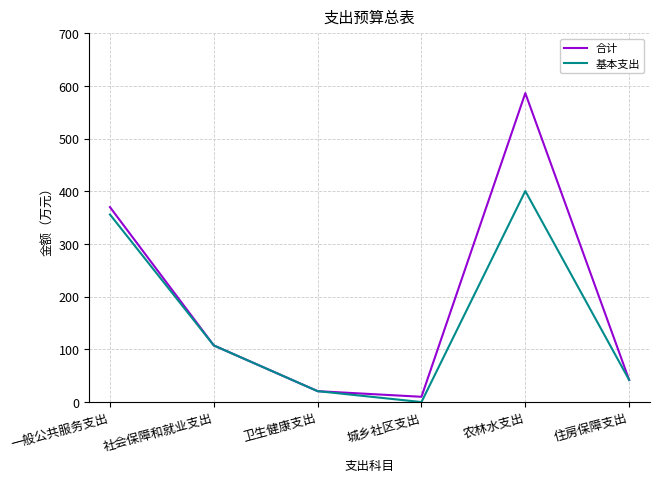

Between 一般公共服务支出 and 农林水支出, which series saw the biggest shift?

合计